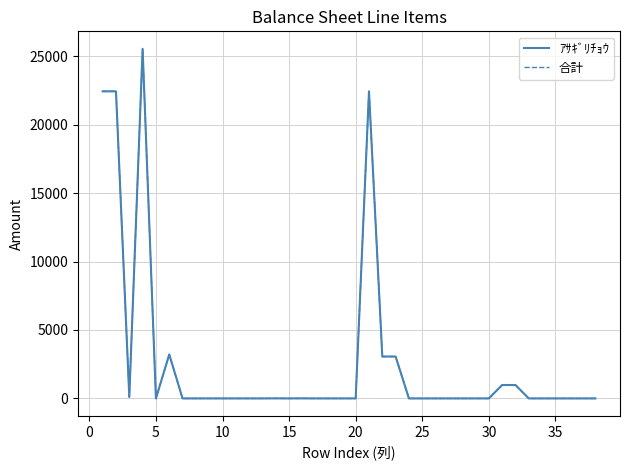

True or false: ｱｻｷﾞﾘﾁｮｳ and 合計 cross at least once.

False